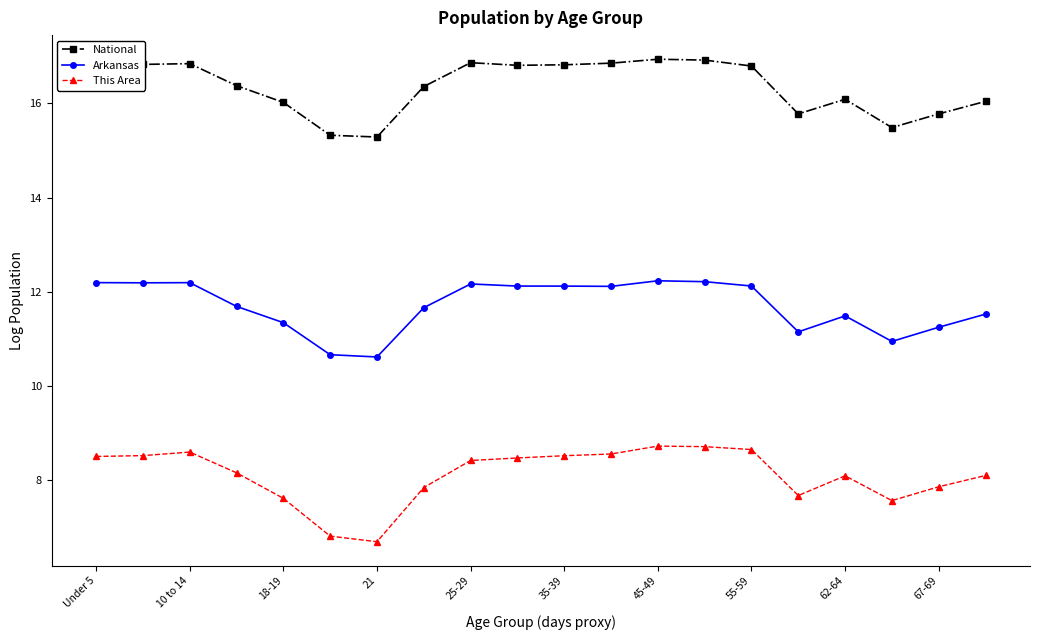

True or false: Arkansas and National cross at least once.

False